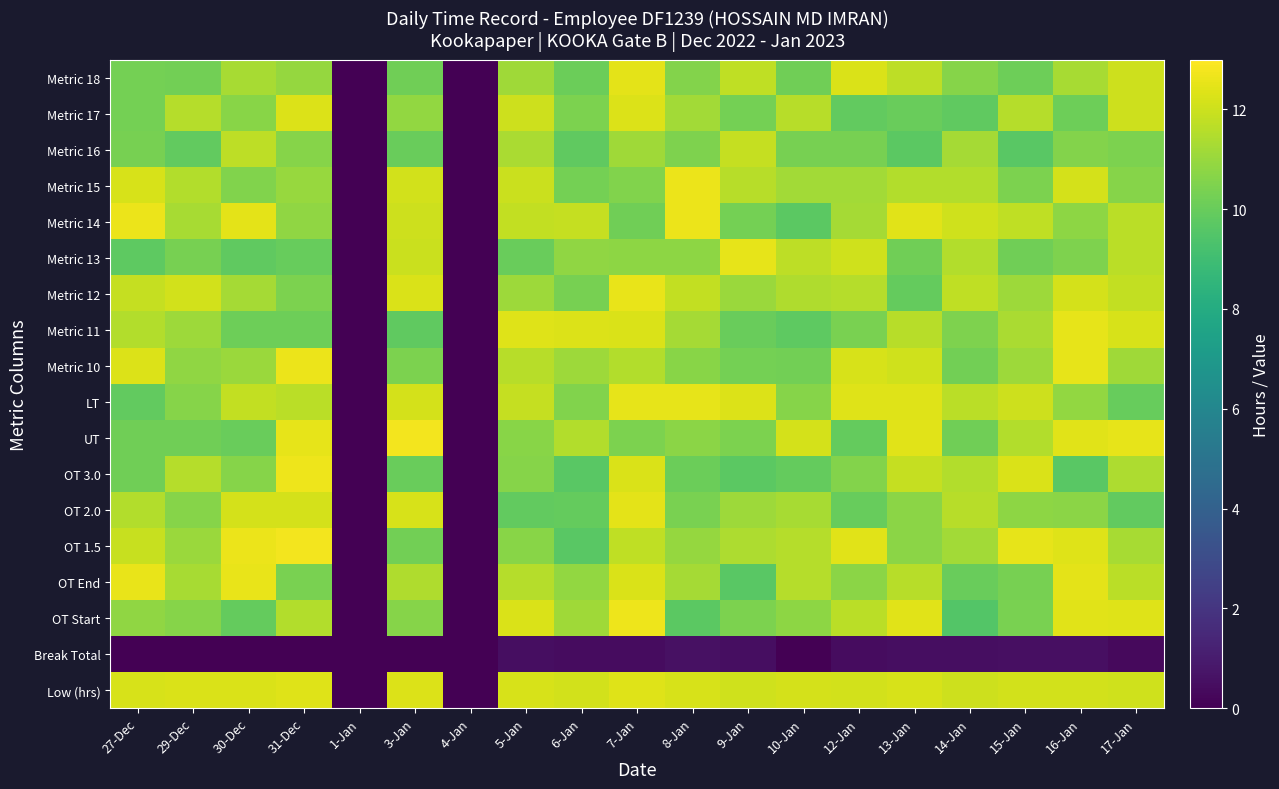

Rank the series at 10-Jan from highest to lowest value.

UT, Low (hrs), Metric 13, Metric 17, OT 1.5, OT End, Metric 12, OT 2.0, Metric 15, OT Start, LT, Metric 16, Metric 10, Metric 18, OT 3.0, Metric 11, Metric 14, Break Total